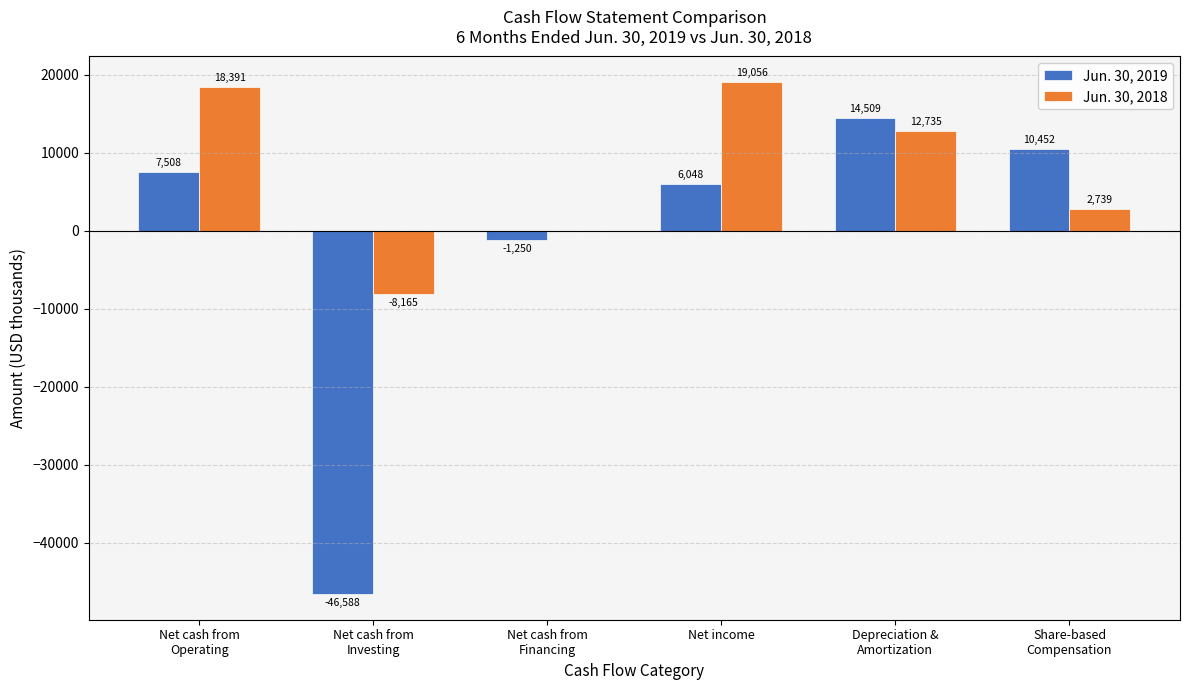

What is the greatest value displayed?

19056